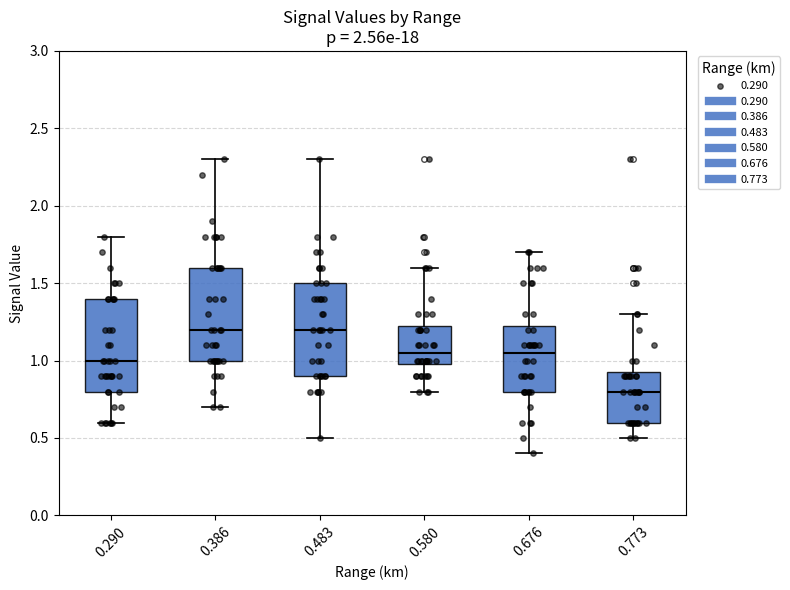

Where does the upper whisker of the box at x = 0.773 end on the y-axis? The values are not printed on the chart, so give them approximately, as read against the axis.

1.30